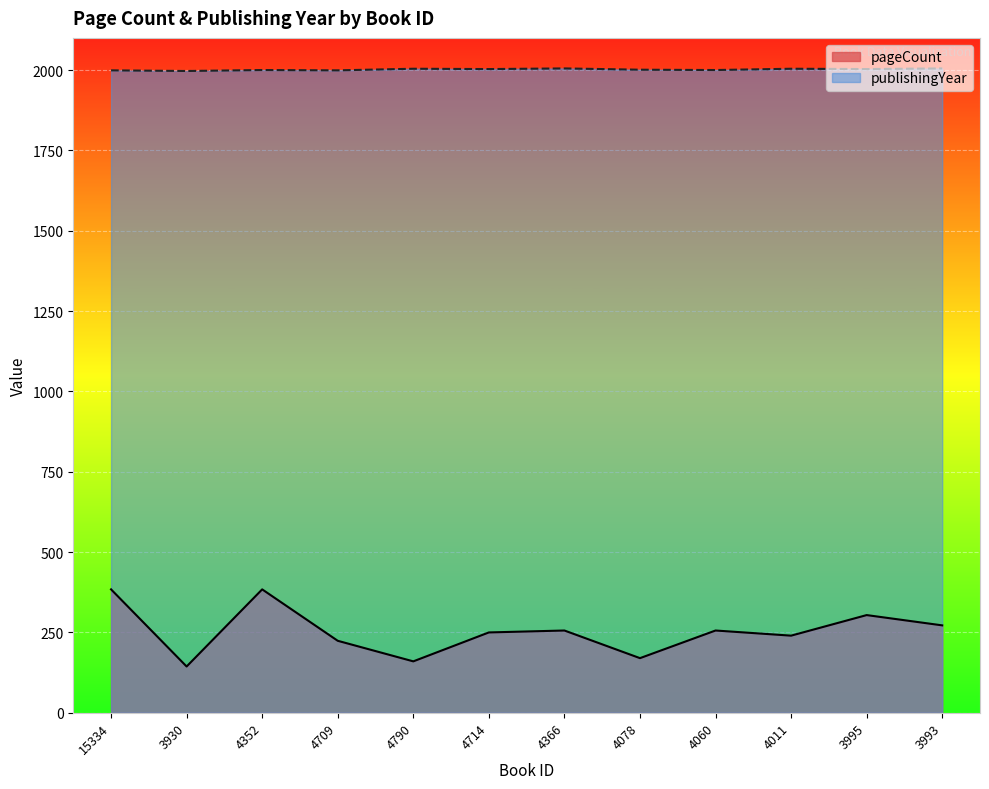

Reading left to right, what are all the values shown in this chart?

pageCount: 15334=384	3930=144	4352=384	4709=224	4790=160	4714=250	4366=256	4078=170	4060=256	4011=240	3995=304	3993=272
publishingYear: 15334=1999	3930=1997	4352=2000	4709=1999	4790=2004	4714=2003	4366=2005	4078=2001	4060=2000	4011=2004	3995=2003	3993=2005